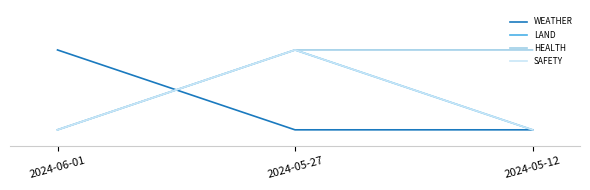

Reading left to right, transcribe all the data shown in this chart.

WEATHER: 1	0	0
LAND: 0	1	0
HEALTH: 0	1	1
SAFETY: 0	1	0